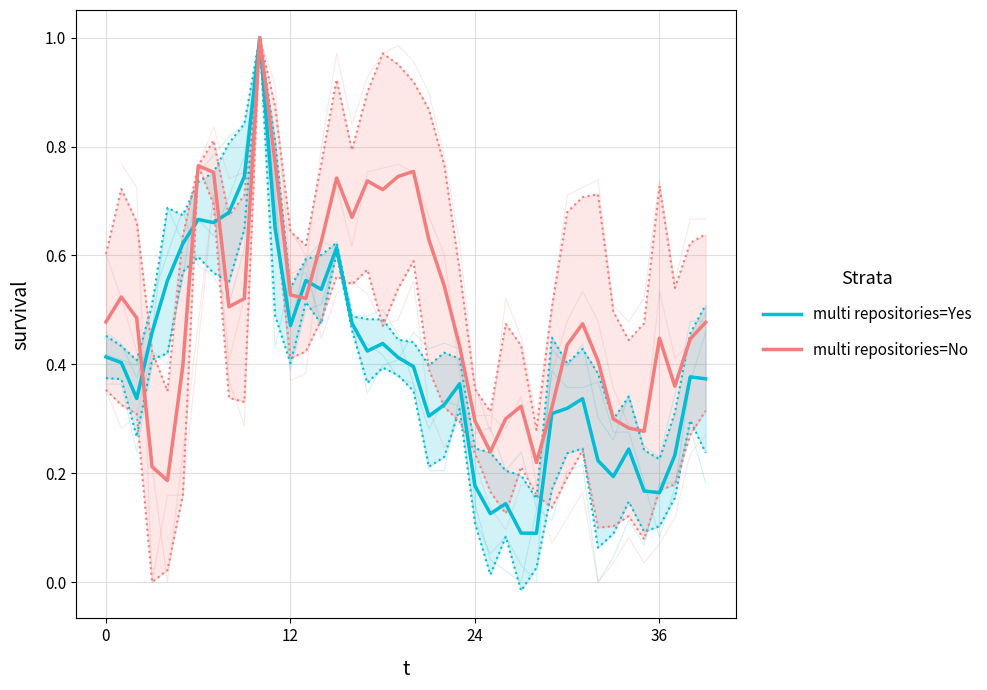

The value of multi repositories=No at 17 is 0.7. True or false?

True